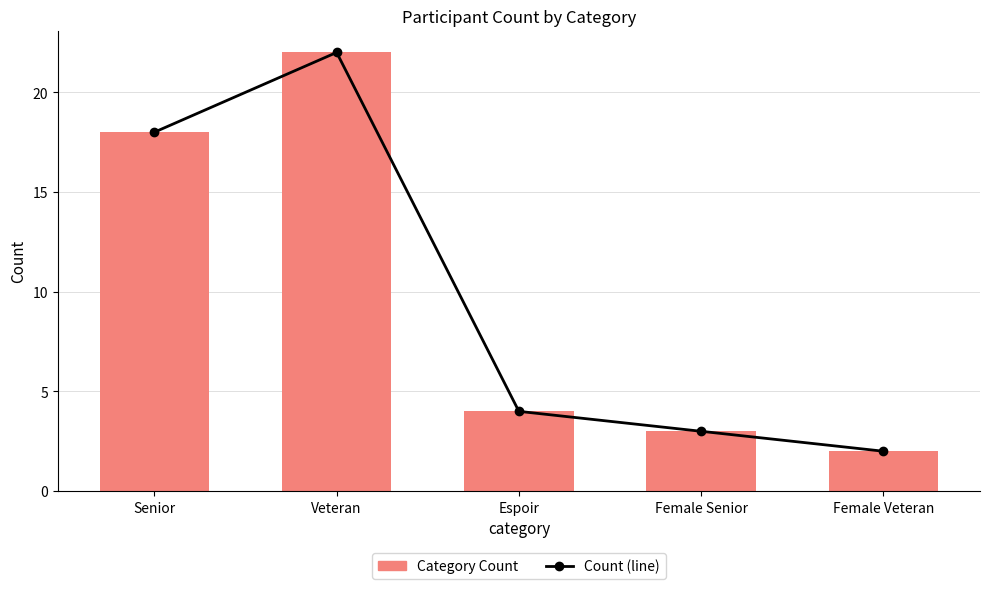

True or false: Category Count has a value of 4 at Female Senior.

False